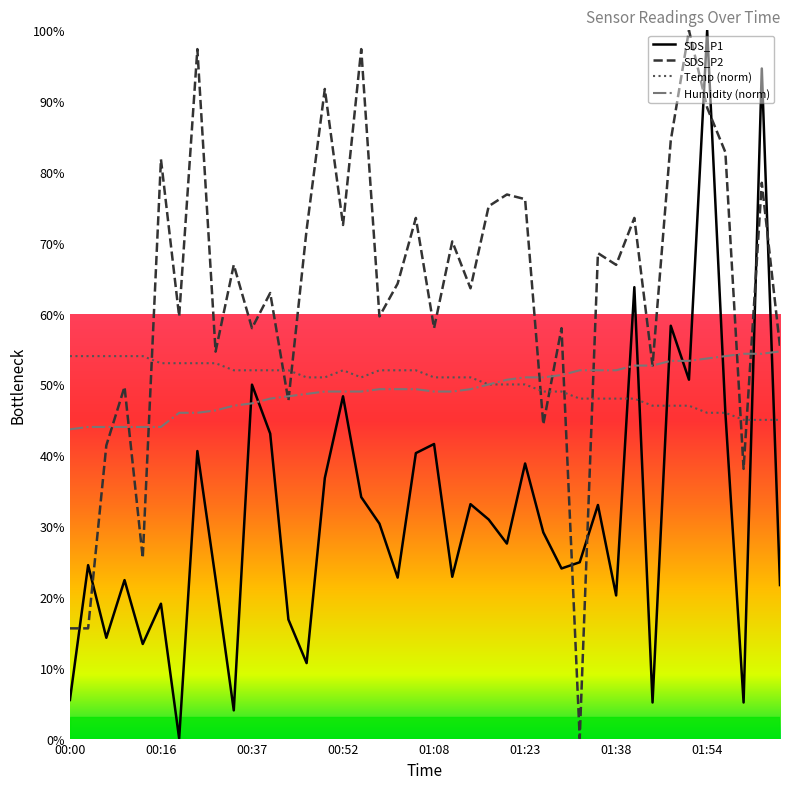

How many lines are shown in the chart?

4